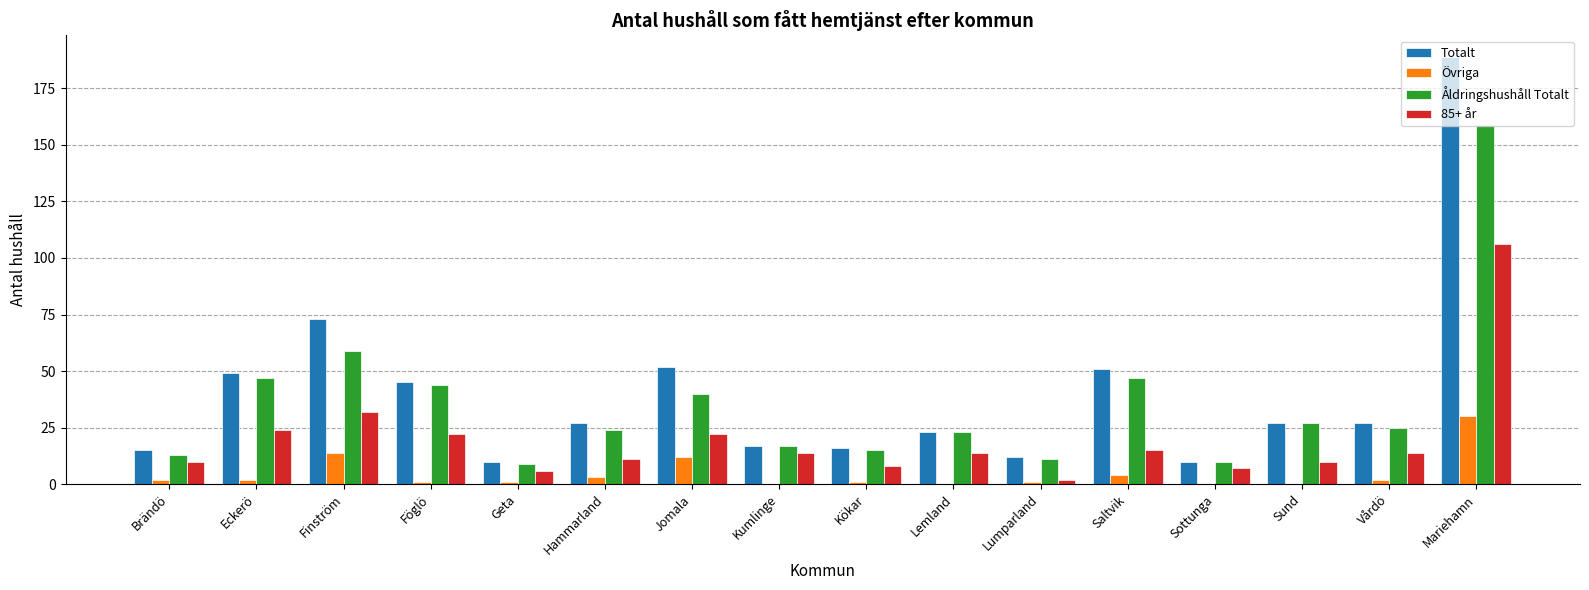

How many distinct data groups are displayed?

4